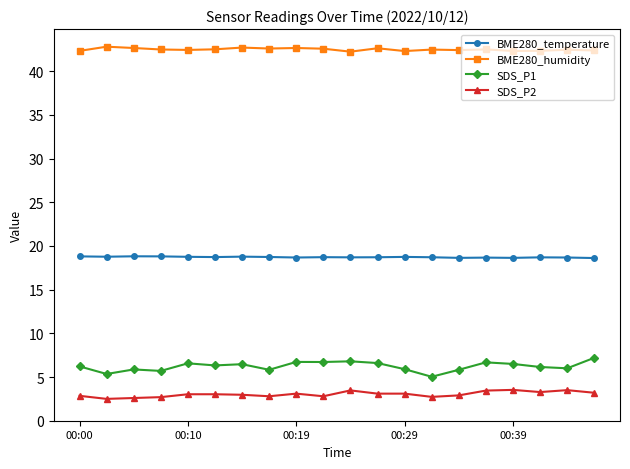

Is this an area chart (filled region under the line)?

No